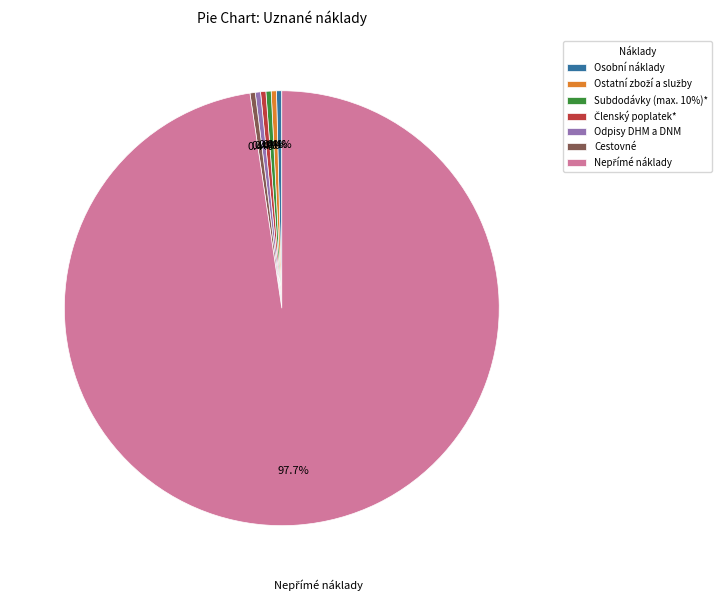

Does Cestovné represent more than half of the total?

No